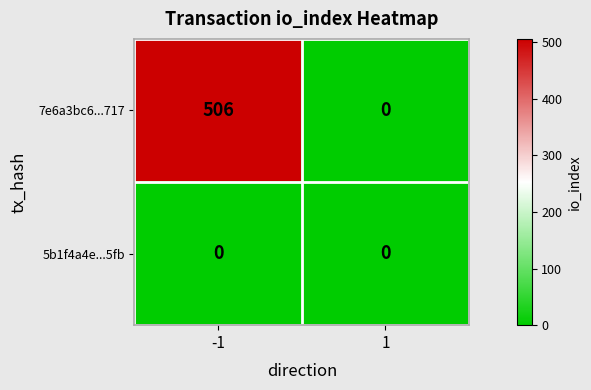

At -1, list the series in order from smallest to largest.

5b1f4a4e...5fb, 7e6a3bc6...717